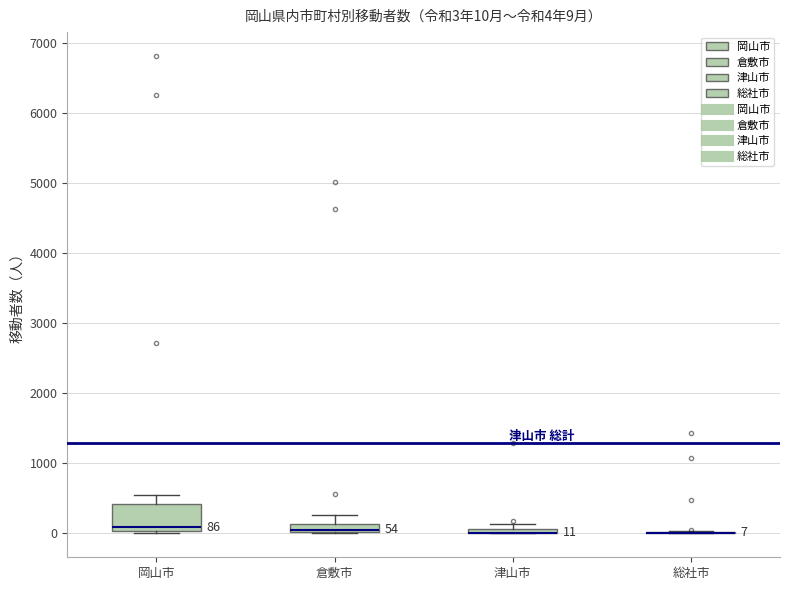

Which box is the tallest, from its lower edge to its upper edge?

岡山市